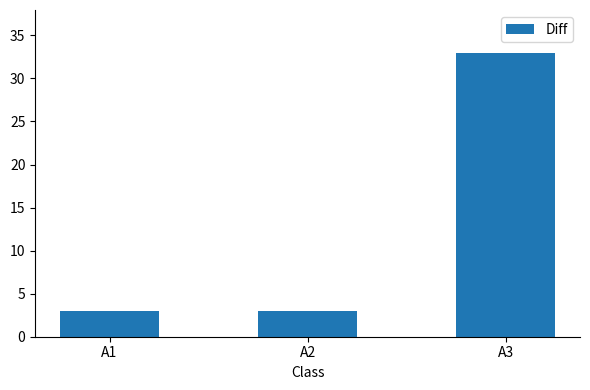

What is the value of the 3rd bar from the left?

33